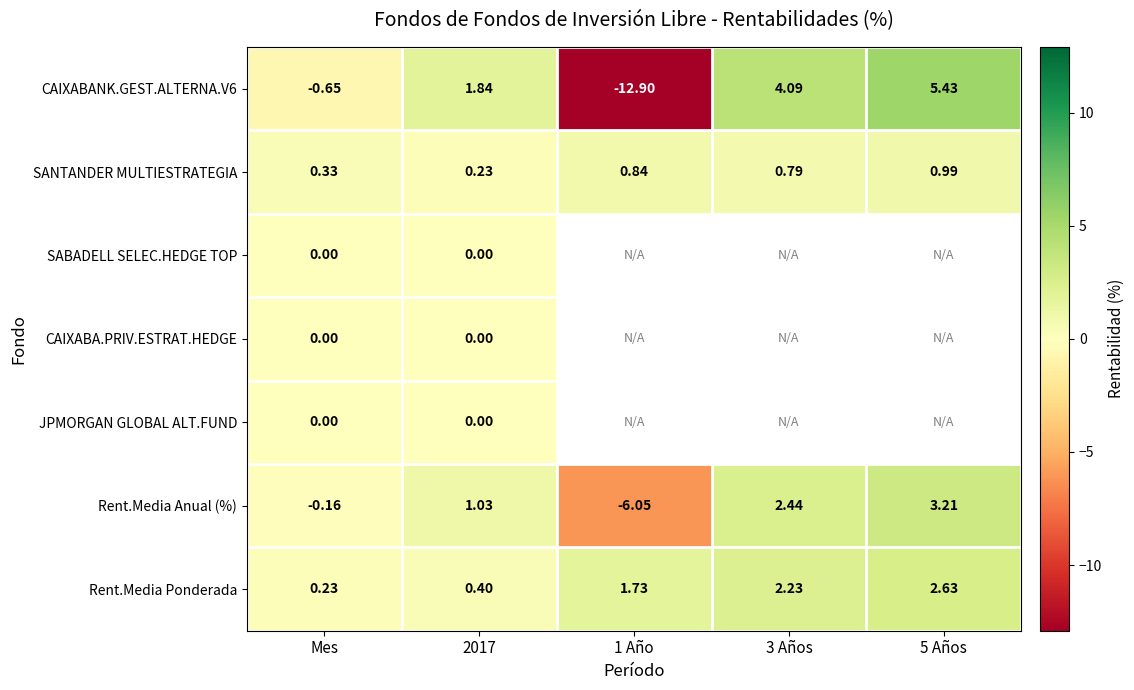

What is the maximum value shown in the chart?

5.4